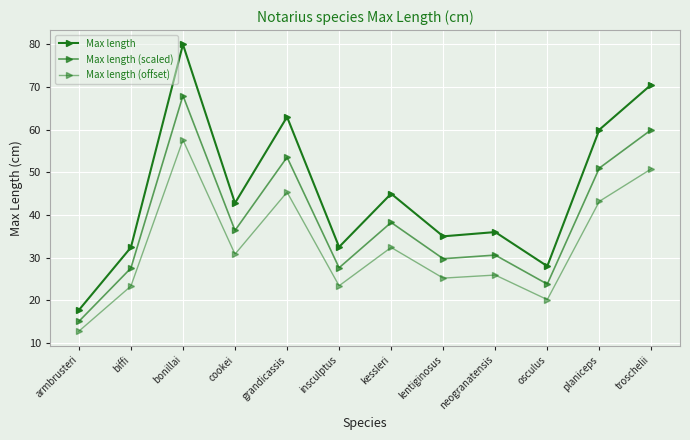

Count the number of data series in this chart.

3